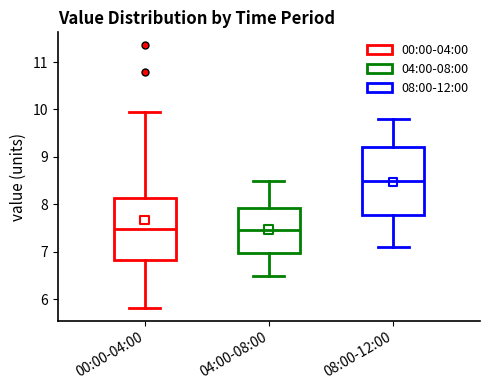

Reading left to right, transcribe this box plot: for each box, give where its median line is, the range the box spans, and where its two whiskers end, as read against the y-axis. The values are not printed on the chart, so give them approximately, as read against the axis.

00:00-04:00: median 7.5, box 6.8 to 8.1, whiskers 5.8 to 10.0
04:00-08:00: median 7.5, box 7.0 to 7.9, whiskers 6.5 to 8.5
08:00-12:00: median 8.5, box 7.8 to 9.2, whiskers 7.1 to 9.8